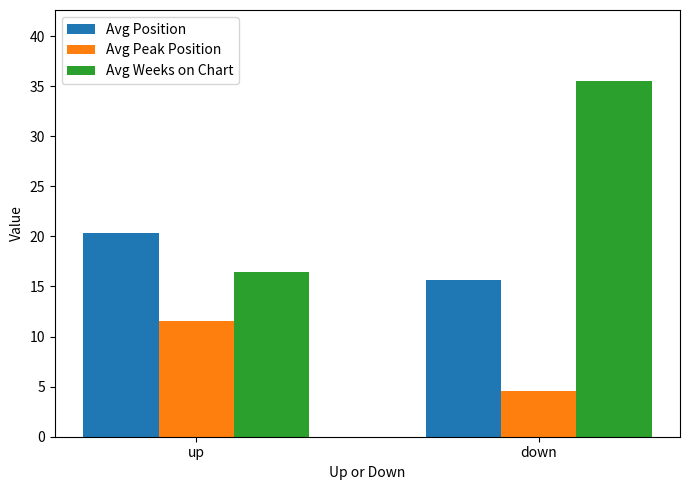

Is it true that Avg Peak Position equals 11.6 at up?

True